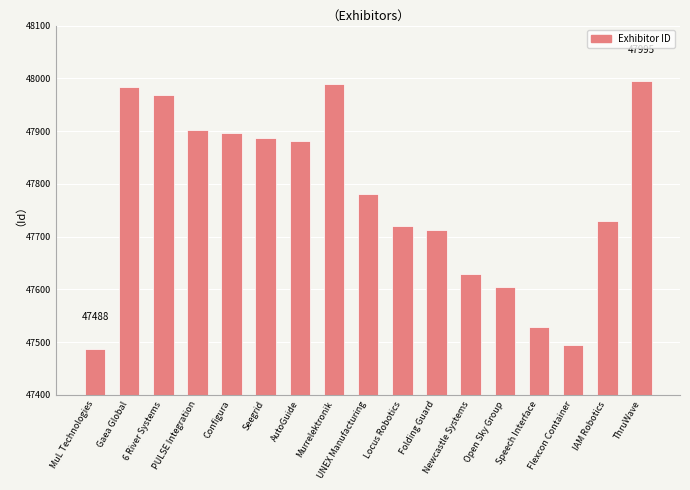

What is the difference between the values at PULSE Integration and Open Sky Group?

298